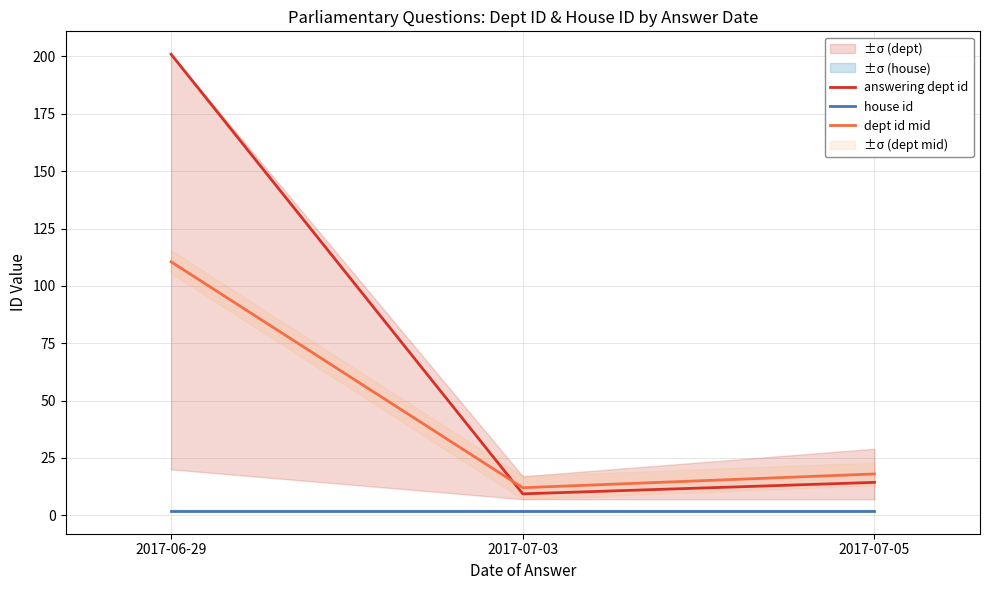

At how many categories does at least one series exceed 111?

1